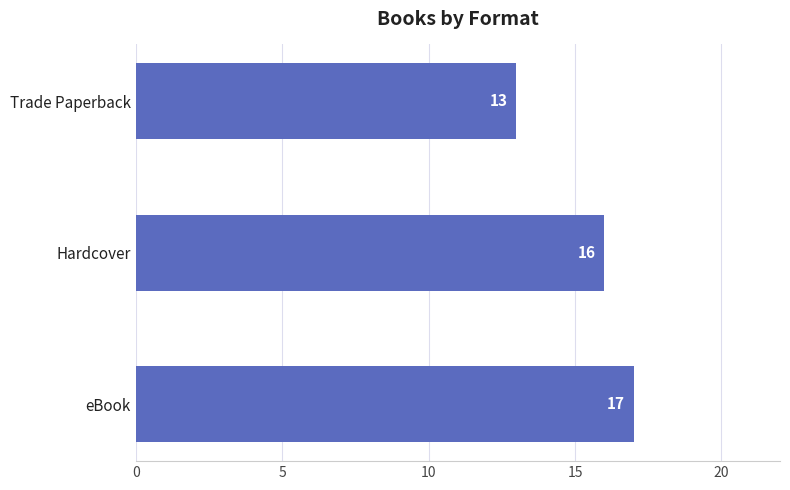

Is it true that the value at Hardcover is 16?

True